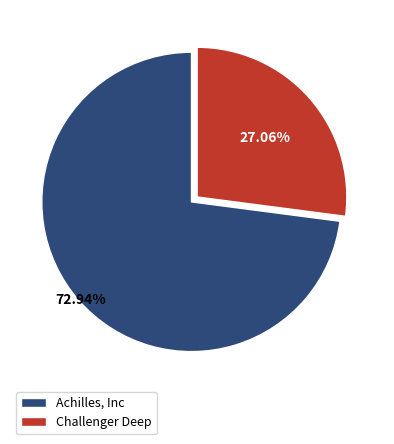

To the nearest percent, what is the difference between the Challenger Deep and Achilles, Inc slice percentages?

46%